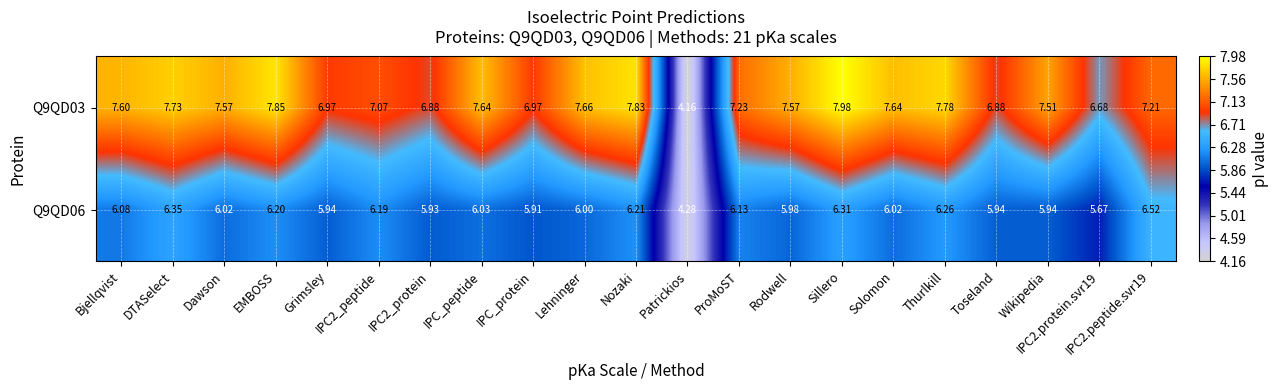

What is the difference between the highest and lowest values at IPC2_peptide?

0.9